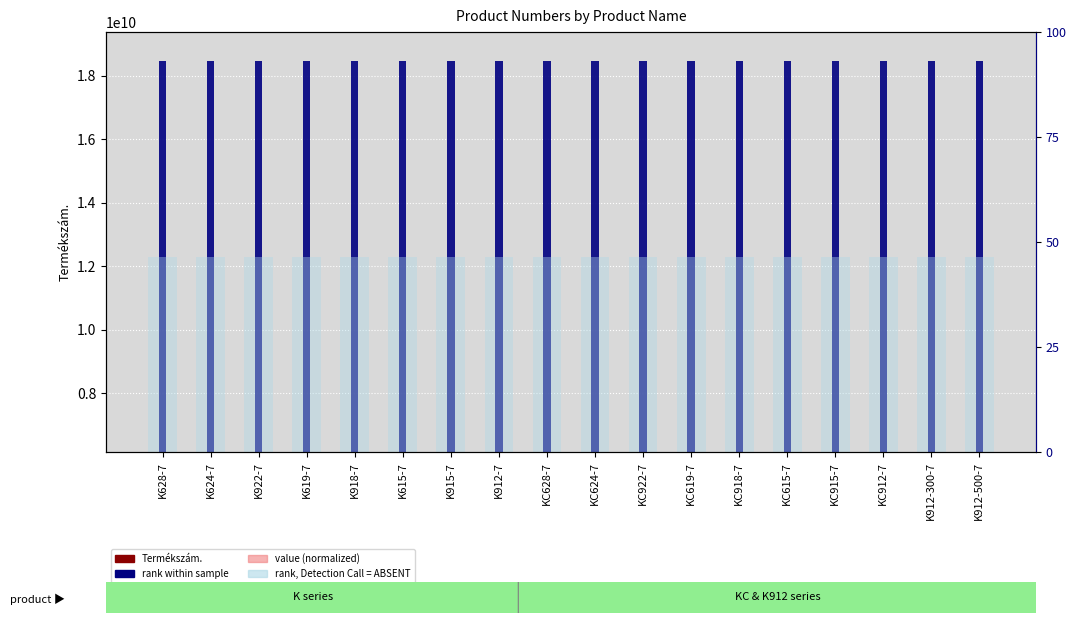

Reading left to right, transcribe all the data shown in this chart.

Termékszám.: K628-7=6151701070.0	K624-7=6151701060.0	K922-7=6151701190.0	K619-7=6151701050.0	K918-7=6151701170.0	K615-7=6151701040.0	K915-7=6151701140.0	K912-7=6151701100.0	KC628-7=6151701260.0	KC624-7=6151701250.0	KC922-7=6151701300.0	KC619-7=6151701240.0	KC918-7=6151701290.0	KC615-7=6151701230.0	KC915-7=6151701280.0	KC912-7=6151701270.0	K912-300-7=6151701080.0	K912-500-7=6151701090.0
value (normalized): K628-7=6151701090.8	K624-7=6151701080.8	K922-7=6151701210.8	K619-7=6151701070.8	K918-7=6151701190.8	K615-7=6151701060.8	K915-7=6151701160.8	K912-7=6151701120.8	KC628-7=6151701280.8	KC624-7=6151701270.8	KC922-7=6151701320.8	KC619-7=6151701260.8	KC918-7=6151701310.8	KC615-7=6151701250.8	KC915-7=6151701300.8	KC912-7=6151701290.8	K912-300-7=6151701100.8	K912-500-7=6151701110.8
rank within sample: K628-7=12303402081.9	K624-7=12303402081.7	K922-7=12303402084.3	K619-7=12303402081.5	K918-7=12303402083.9	K615-7=12303402081.3	K915-7=12303402083.3	K912-7=12303402082.5	KC628-7=12303402085.7	KC624-7=12303402085.5	KC922-7=12303402086.5	KC619-7=12303402085.3	KC918-7=12303402086.3	KC615-7=12303402085.1	KC915-7=12303402086.1	KC912-7=12303402085.9	K912-300-7=12303402082.1	K912-500-7=12303402082.3
rank, Detection Call = ABSENT: K628-7=6151701047.8	K624-7=6151701047.8	K922-7=6151701047.8	K619-7=6151701047.8	K918-7=6151701047.8	K615-7=6151701047.8	K915-7=6151701047.8	K912-7=6151701047.8	KC628-7=6151701047.8	KC624-7=6151701047.8	KC922-7=6151701047.8	KC619-7=6151701047.8	KC918-7=6151701047.8	KC615-7=6151701047.8	KC915-7=6151701047.8	KC912-7=6151701047.8	K912-300-7=6151701047.8	K912-500-7=6151701047.8